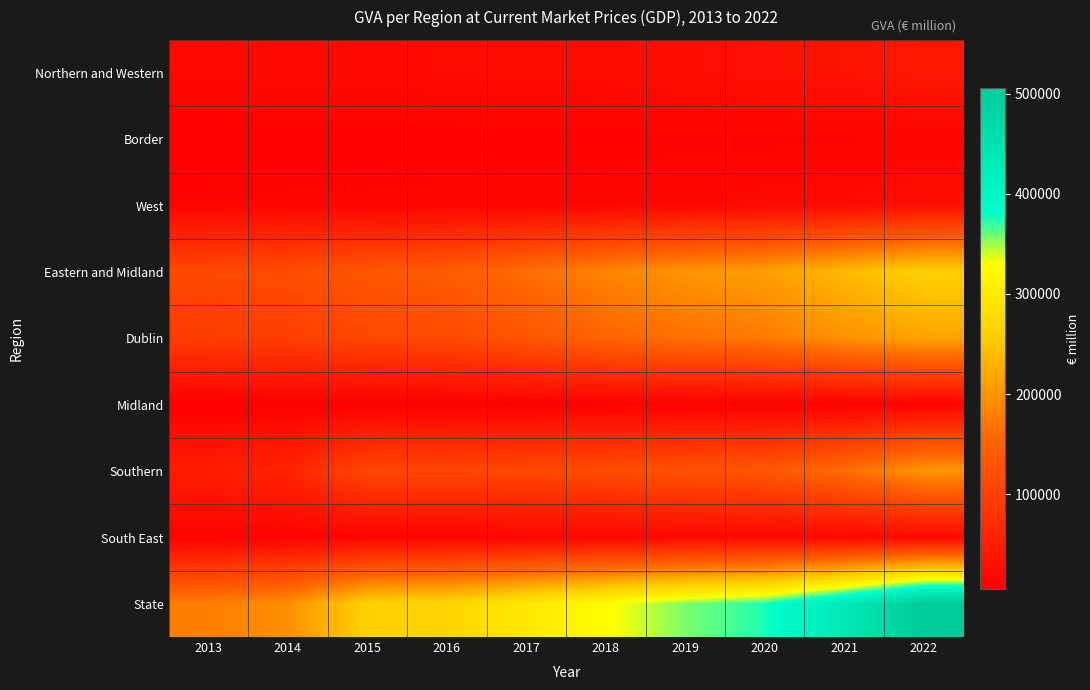

At how many categories does at least one series exceed 44146?

10